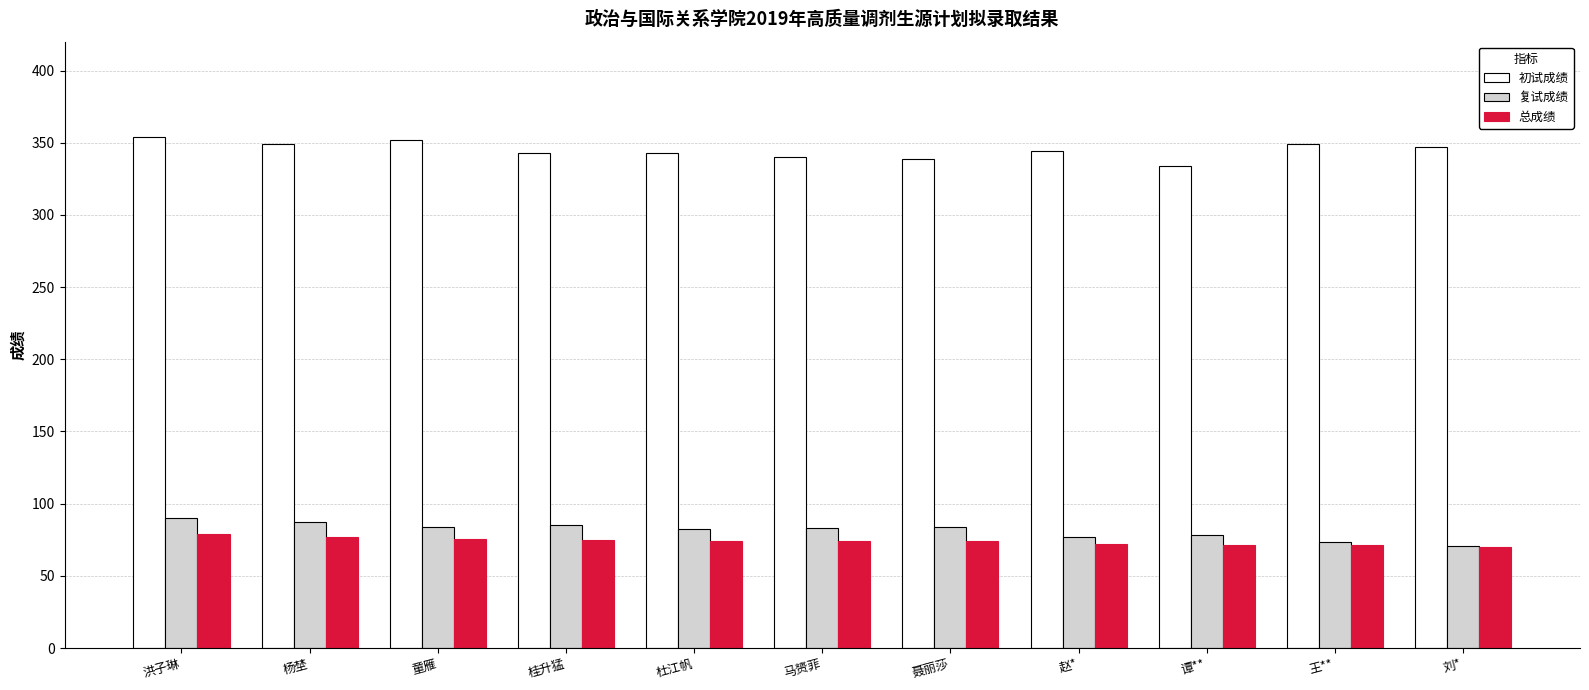

What is the value of the 初试成绩 bar at the 10th from the left?

349.0